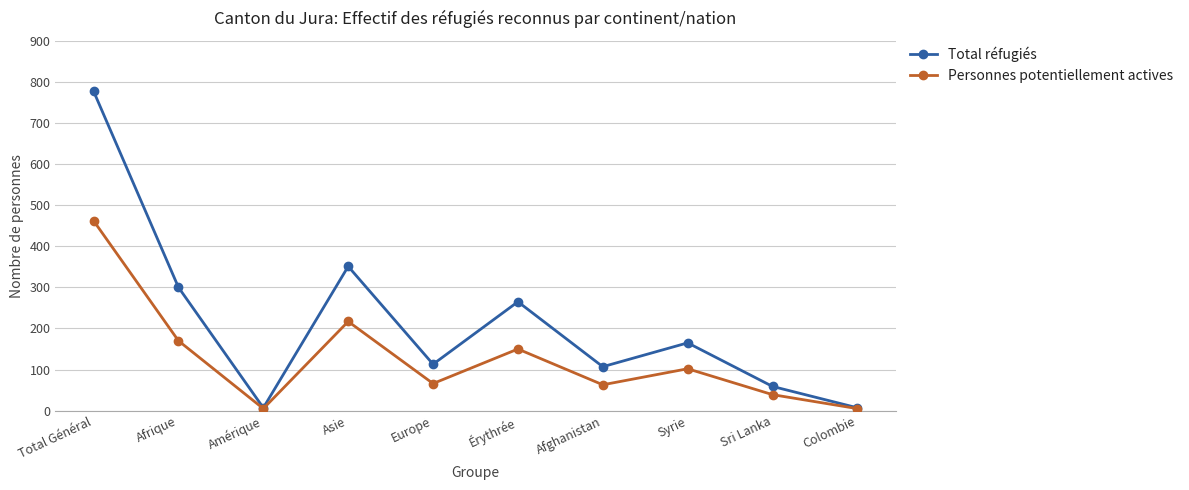

What is the sum of the Total réfugiés values at Afghanistan and Colombie?

114